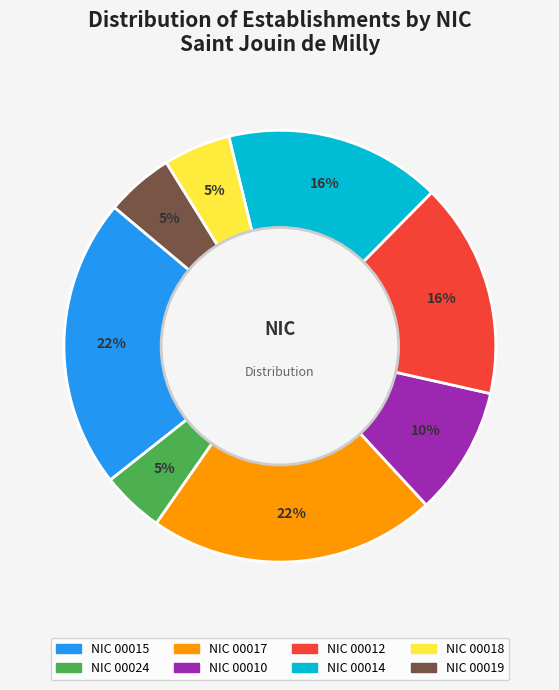

To the nearest percent, what is the difference between the largest and smallest slice percentages?

17%